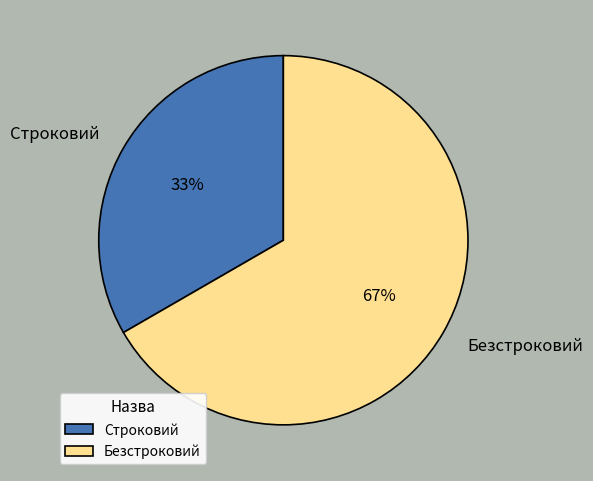

To the nearest percent, what is the combined percentage of Строковий and Безстроковий?

100%